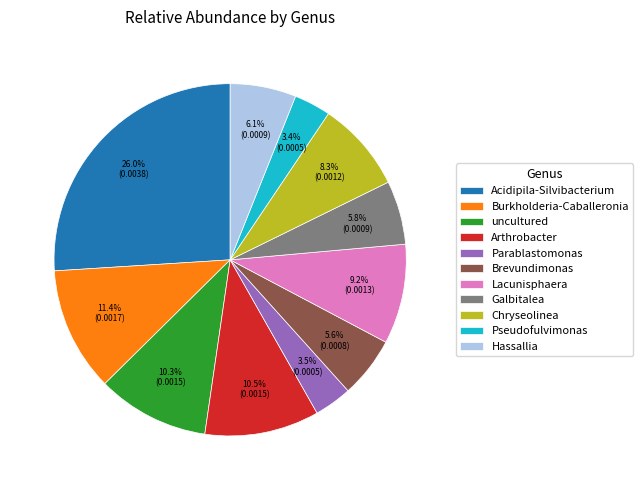

Which slice is the largest?

Acidipila-Silvibacterium